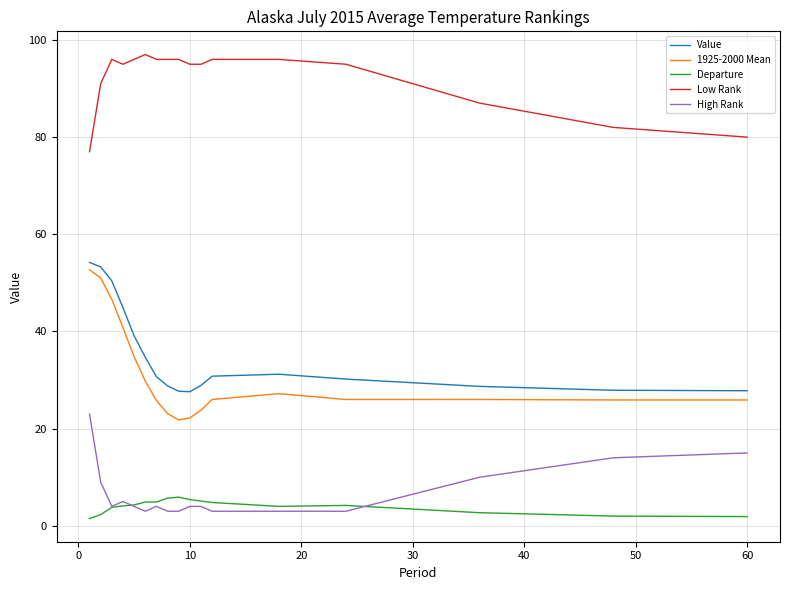

Which series has the widest spread of values?

1925-2000 Mean